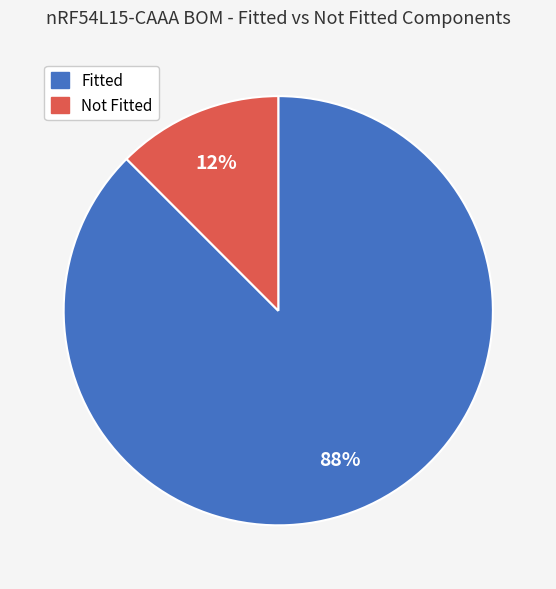

To the nearest percent, what is the average slice percentage?

50%